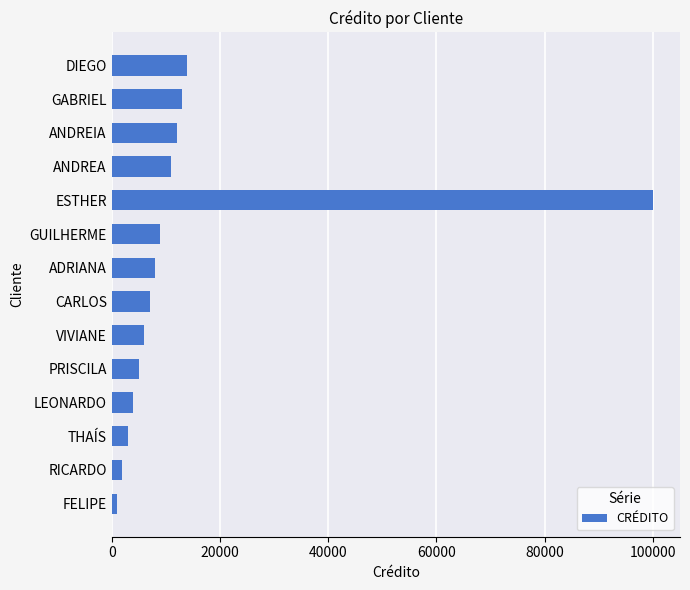

Reading bottom to top, transcribe all the data shown in this chart.

1000	2000	3000	4000	5000	6000	7000	8000	9000	100000	11000	12000	13000	14000